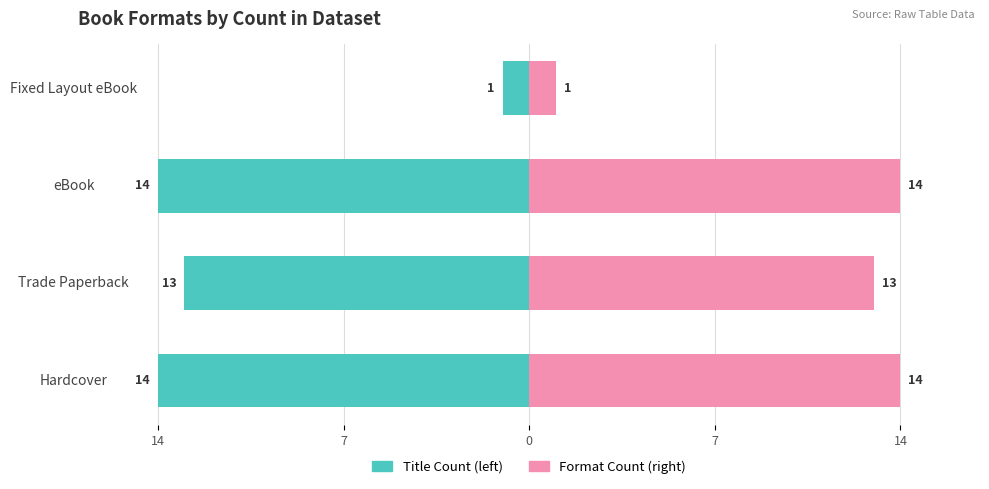

How many bars are there in total?

8